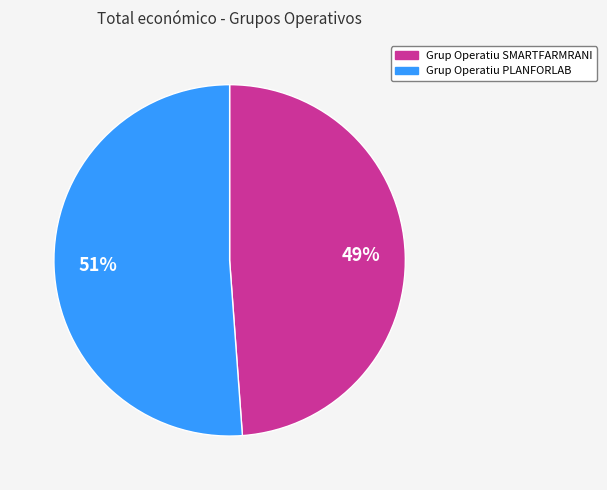

True or false: Grup Operatiu SMARTFARMRANI accounts for 63% of the total.

False